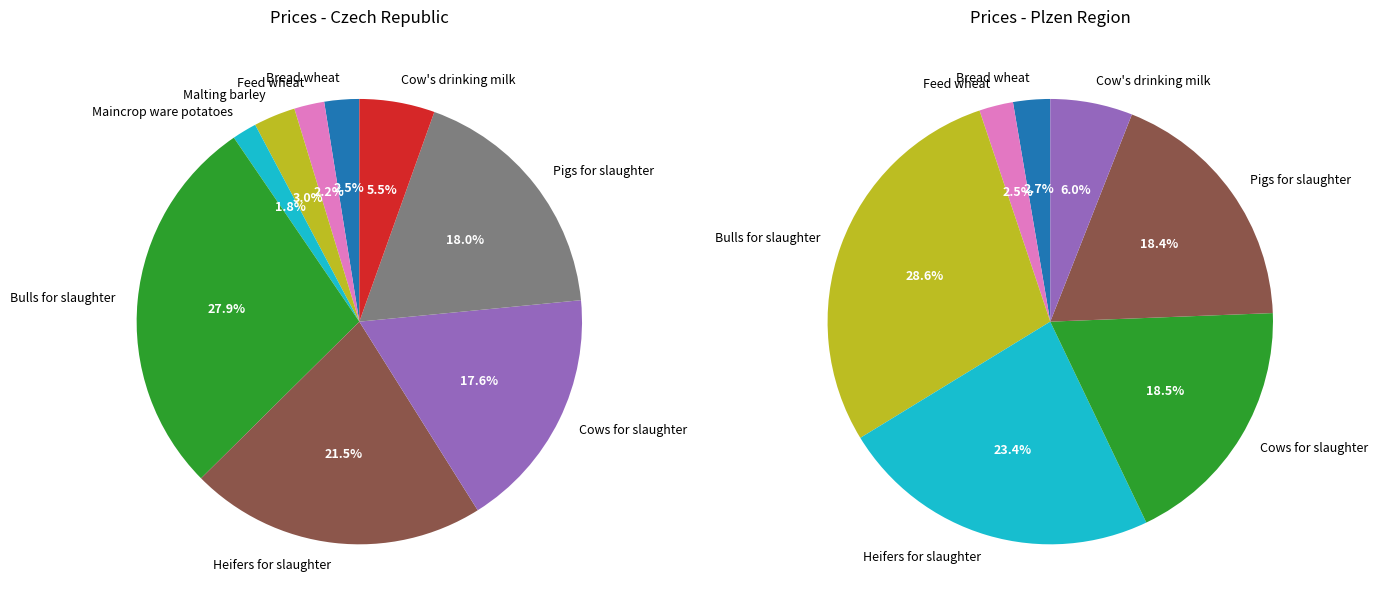

To the nearest percent, what percentage of the pie is Bread wheat?

3%